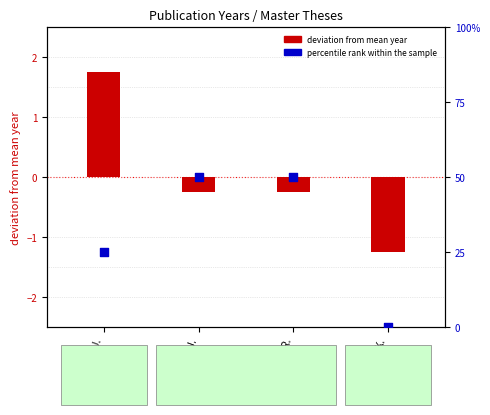

Which series contains the lowest Y value?

deviation from mean year